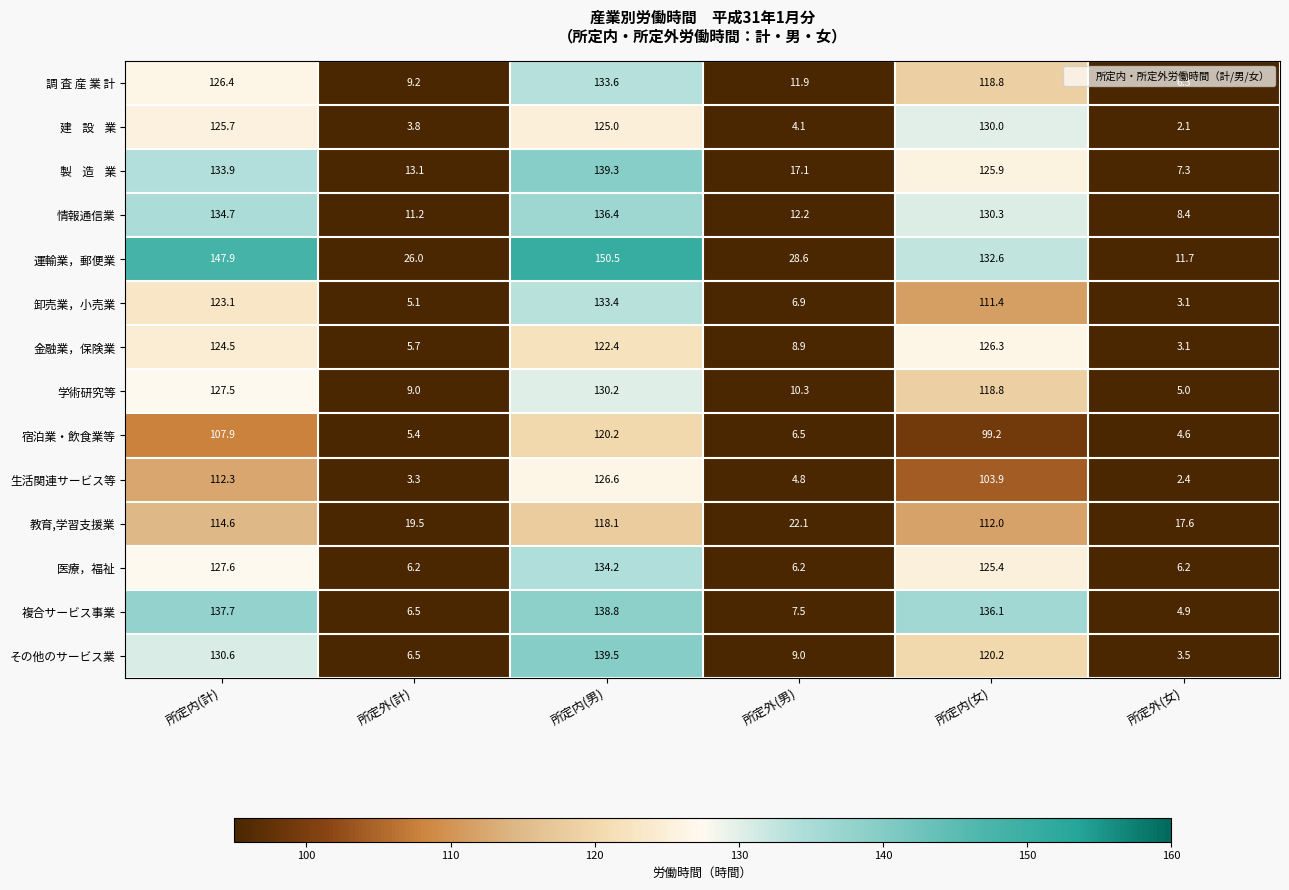

True or false: 金融業，保険業 has a value of 2.0 at 所定外(男).

False